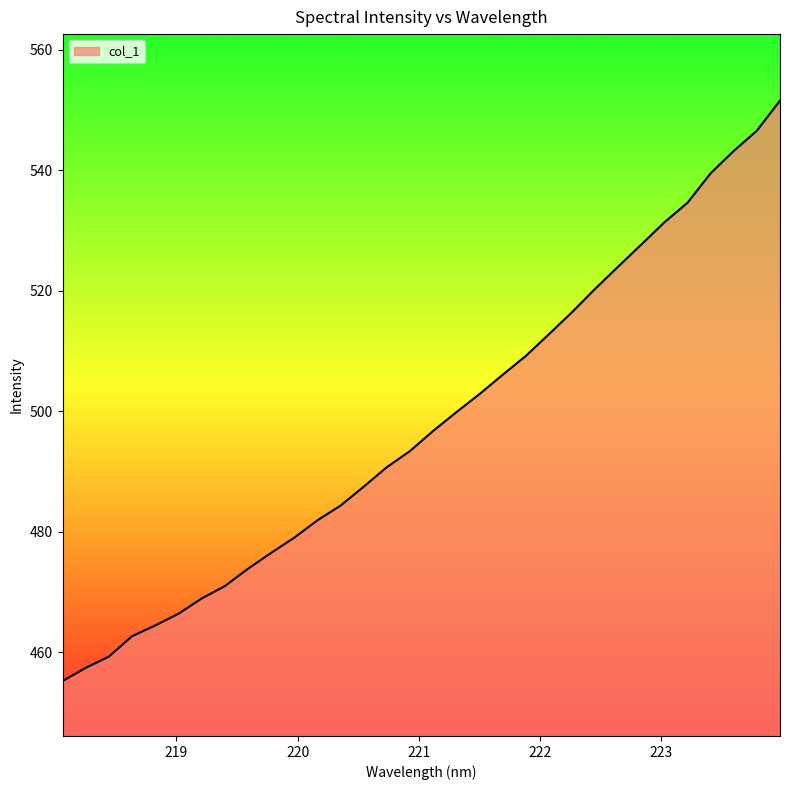

What is the difference between the maximum and minimum values?

96.4